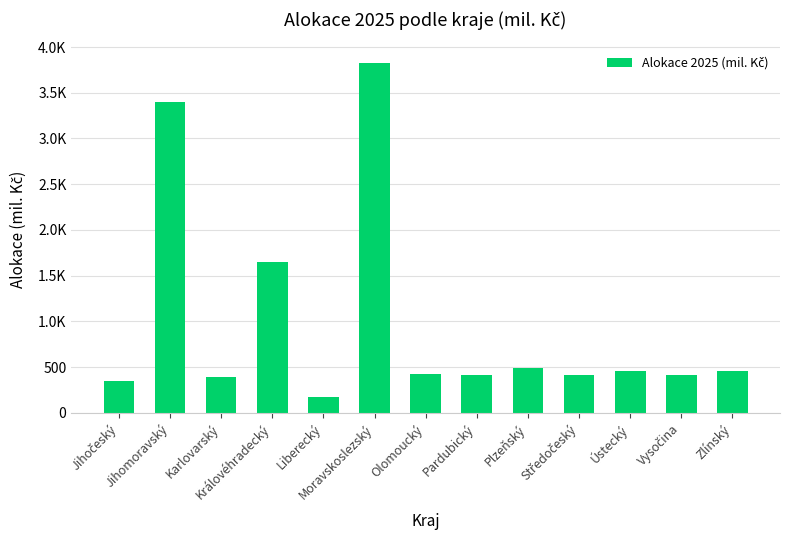

What is the difference between the second highest and second lowest values?

3049.6